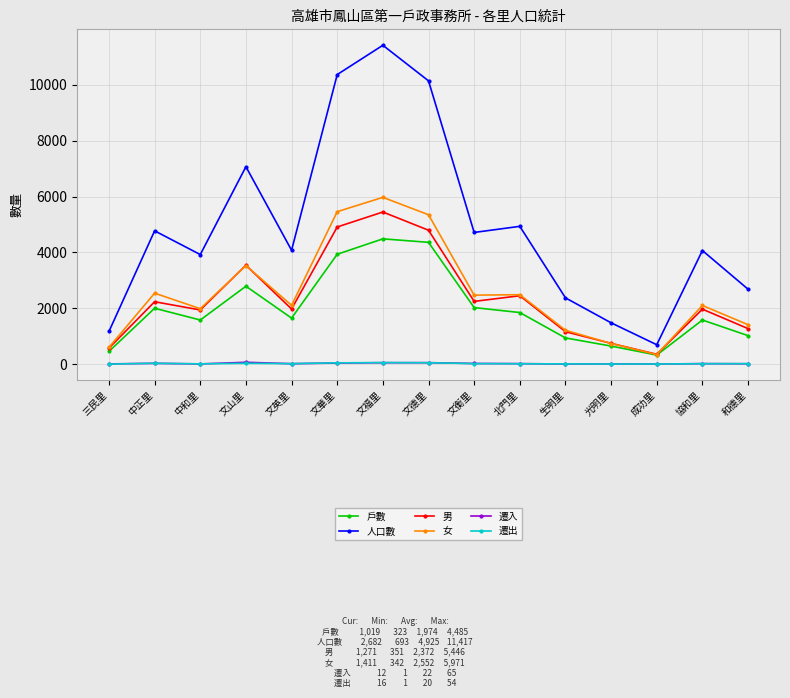

Does the chart display data point markers on the line(s)?

Yes